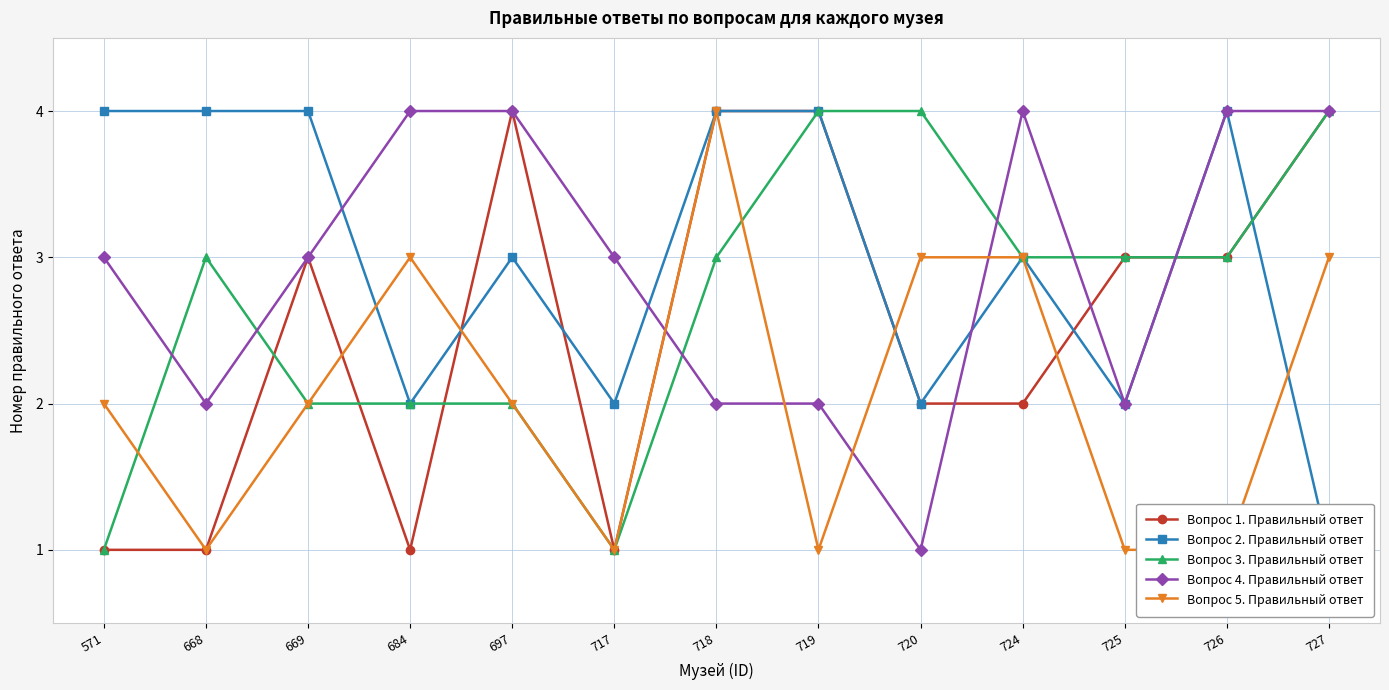

Reading left to right, list all the values displayed in this chart.

Вопрос 1. Правильный ответ: 571=1	668=1	669=3	684=1	697=4	717=1	718=4	719=4	720=2	724=2	725=3	726=3	727=4
Вопрос 2. Правильный ответ: 571=4	668=4	669=4	684=2	697=3	717=2	718=4	719=4	720=2	724=3	725=2	726=4	727=1
Вопрос 3. Правильный ответ: 571=1	668=3	669=2	684=2	697=2	717=1	718=3	719=4	720=4	724=3	725=3	726=3	727=4
Вопрос 4. Правильный ответ: 571=3	668=2	669=3	684=4	697=4	717=3	718=2	719=2	720=1	724=4	725=2	726=4	727=4
Вопрос 5. Правильный ответ: 571=2	668=1	669=2	684=3	697=2	717=1	718=4	719=1	720=3	724=3	725=1	726=1	727=3